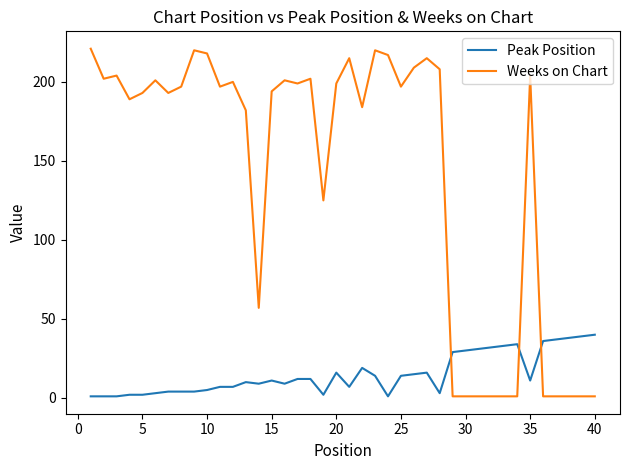

What is the difference between the maximum and minimum values in the Weeks on Chart series?

220